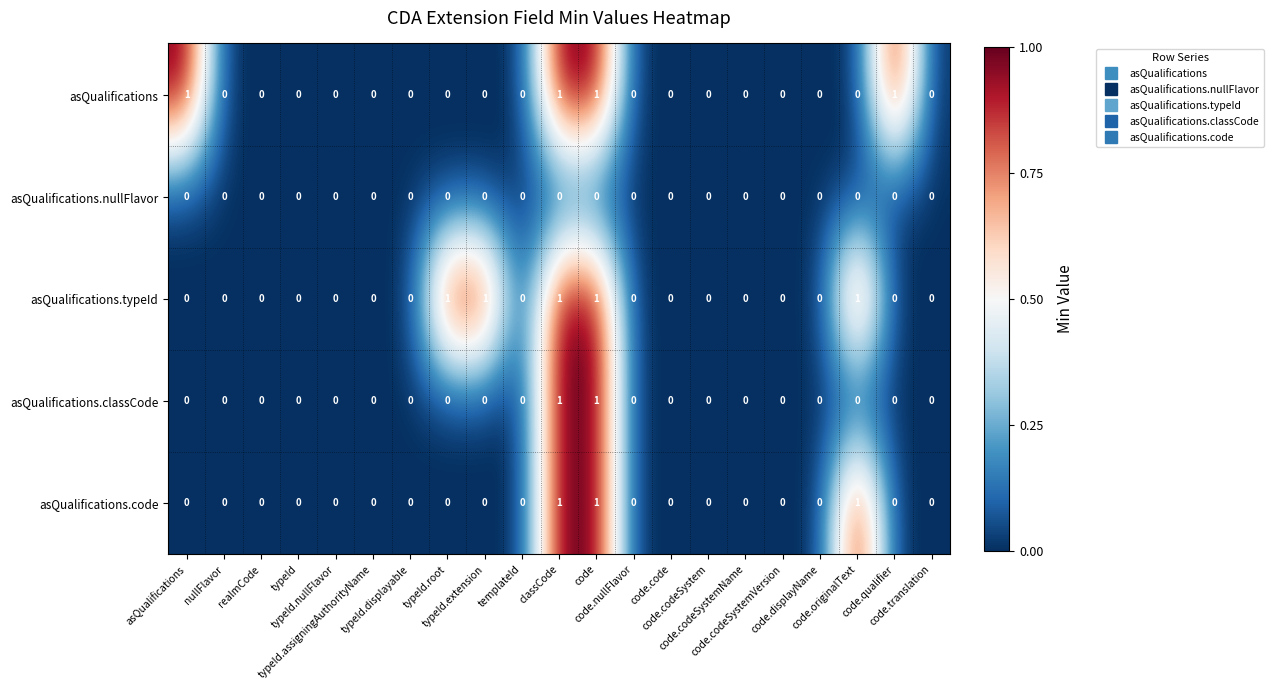

Reading left to right, list all the values displayed in this chart.

asQualifications: asQualifications=1	nullFlavor=0	realmCode=0	typeId=0	typeId.nullFlavor=0	typeId.assigningAuthorityName=0	typeId.displayable=0	typeId.root=0	typeId.extension=0	templateId=0	classCode=1	code=1	code.nullFlavor=0	code.code=0	code.codeSystem=0	code.codeSystemName=0	code.codeSystemVersion=0	code.displayName=0	code.originalText=0	code.qualifier=1	code.translation=0
asQualifications.nullFlavor: asQualifications=0	nullFlavor=0	realmCode=0	typeId=0	typeId.nullFlavor=0	typeId.assigningAuthorityName=0	typeId.displayable=0	typeId.root=0	typeId.extension=0	templateId=0	classCode=0	code=0	code.nullFlavor=0	code.code=0	code.codeSystem=0	code.codeSystemName=0	code.codeSystemVersion=0	code.displayName=0	code.originalText=0	code.qualifier=0	code.translation=0
asQualifications.typeId: asQualifications=0	nullFlavor=0	realmCode=0	typeId=0	typeId.nullFlavor=0	typeId.assigningAuthorityName=0	typeId.displayable=0	typeId.root=1	typeId.extension=1	templateId=0	classCode=1	code=1	code.nullFlavor=0	code.code=0	code.codeSystem=0	code.codeSystemName=0	code.codeSystemVersion=0	code.displayName=0	code.originalText=1	code.qualifier=0	code.translation=0
asQualifications.classCode: asQualifications=0	nullFlavor=0	realmCode=0	typeId=0	typeId.nullFlavor=0	typeId.assigningAuthorityName=0	typeId.displayable=0	typeId.root=0	typeId.extension=0	templateId=0	classCode=1	code=1	code.nullFlavor=0	code.code=0	code.codeSystem=0	code.codeSystemName=0	code.codeSystemVersion=0	code.displayName=0	code.originalText=0	code.qualifier=0	code.translation=0
asQualifications.code: asQualifications=0	nullFlavor=0	realmCode=0	typeId=0	typeId.nullFlavor=0	typeId.assigningAuthorityName=0	typeId.displayable=0	typeId.root=0	typeId.extension=0	templateId=0	classCode=1	code=1	code.nullFlavor=0	code.code=0	code.codeSystem=0	code.codeSystemName=0	code.codeSystemVersion=0	code.displayName=0	code.originalText=1	code.qualifier=0	code.translation=0